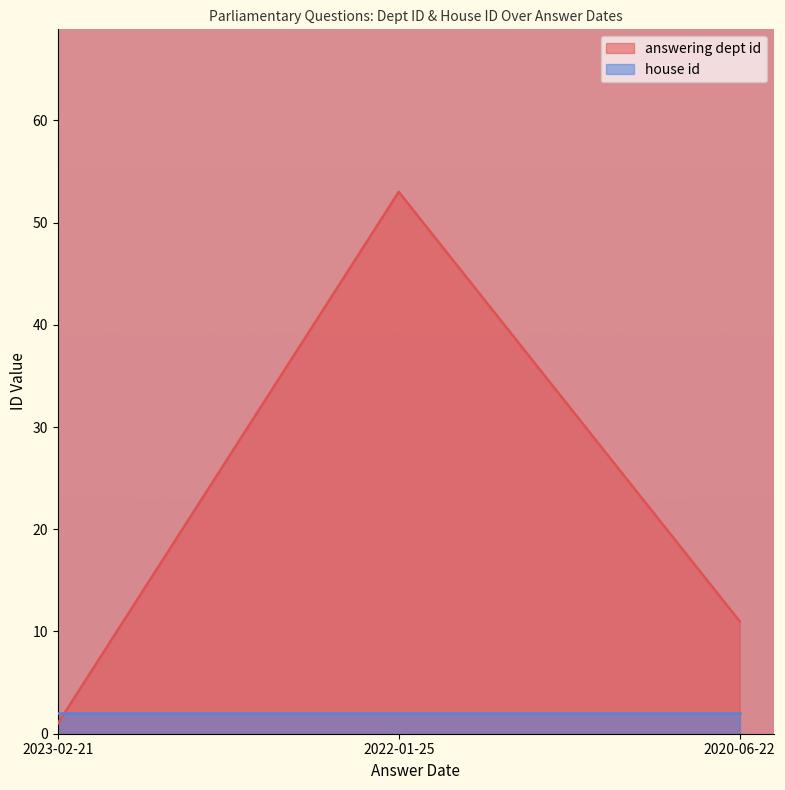

Reading left to right, what are all the values shown in this chart?

2023-02-21=1	2022-01-25=53	2020-06-22=11